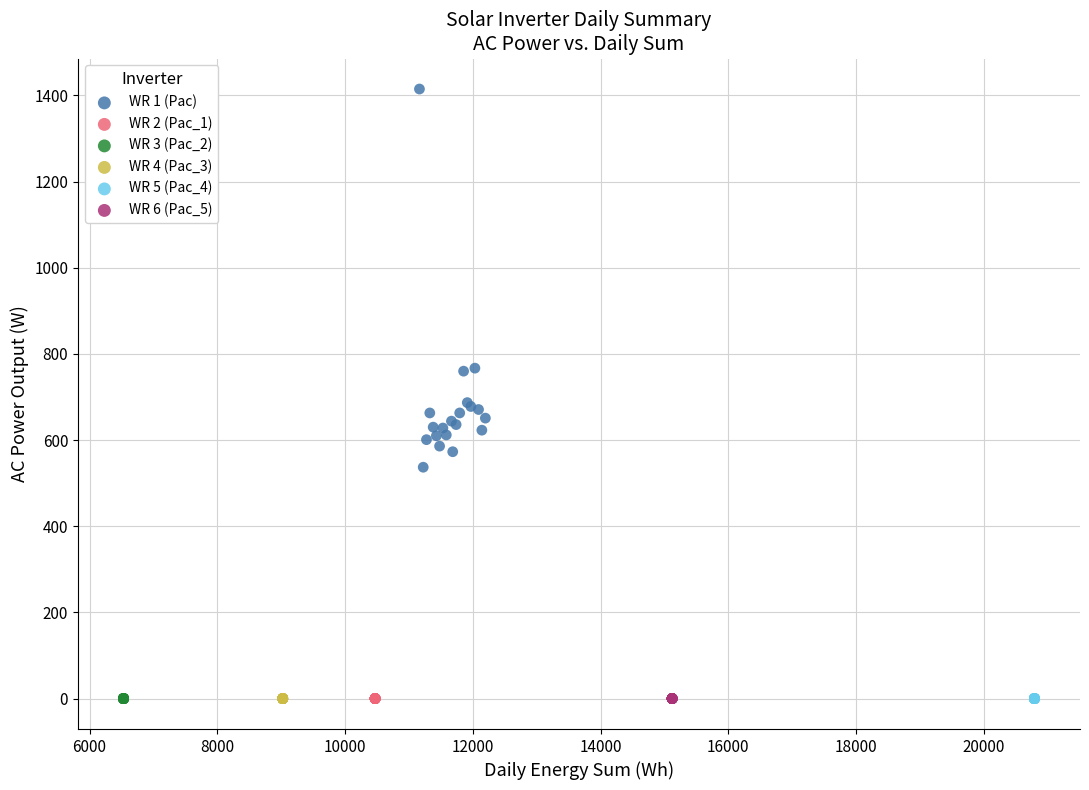

What are all the series names shown in the legend?

WR 1 (Pac), WR 2 (Pac_1), WR 3 (Pac_2), WR 4 (Pac_3), WR 5 (Pac_4), WR 6 (Pac_5)